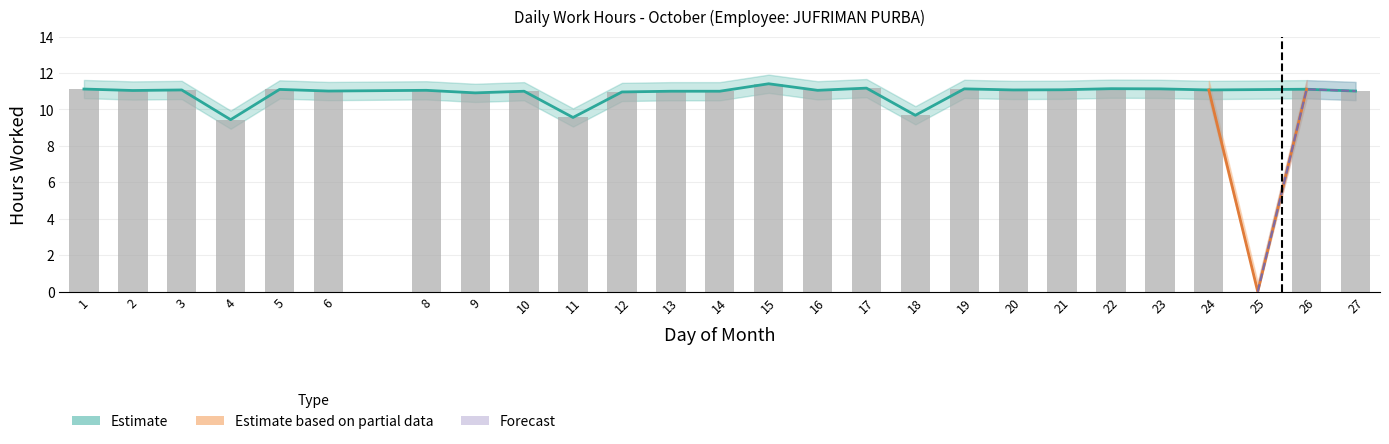

Is it true that Estimate_lower equals 14.0 at 26?

False